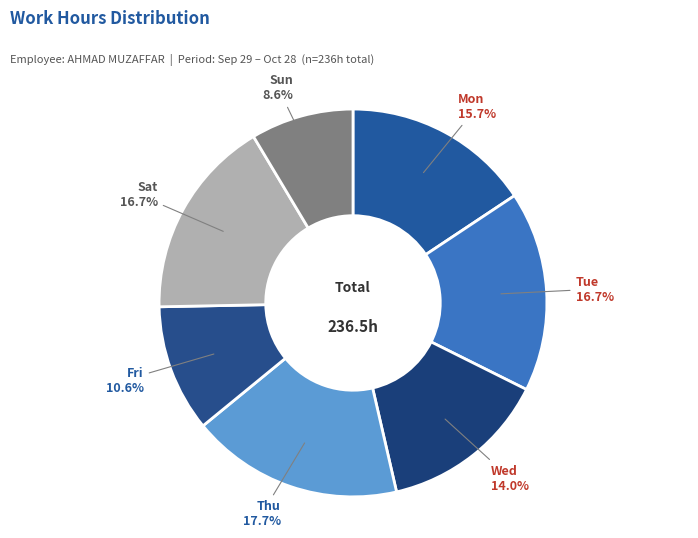

How many segments does this pie chart have?

7